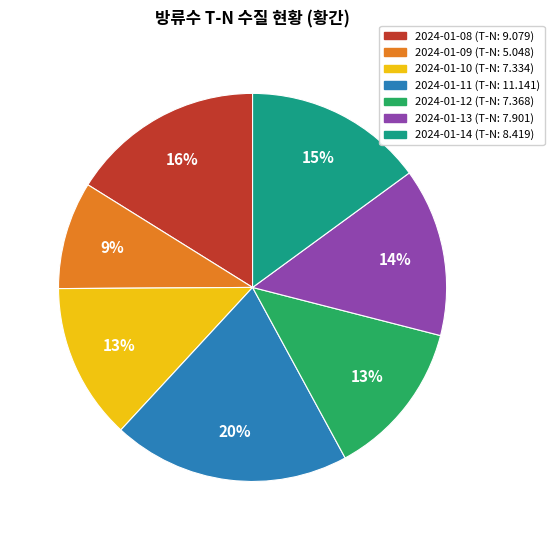

How many segments does this pie chart have?

7